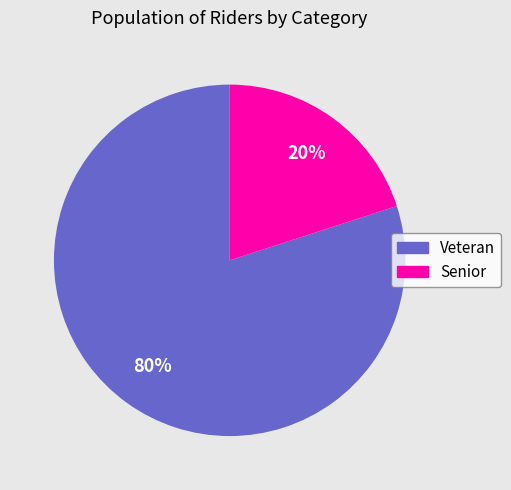

What percentage is the Veteran slice, to the nearest percent?

80%